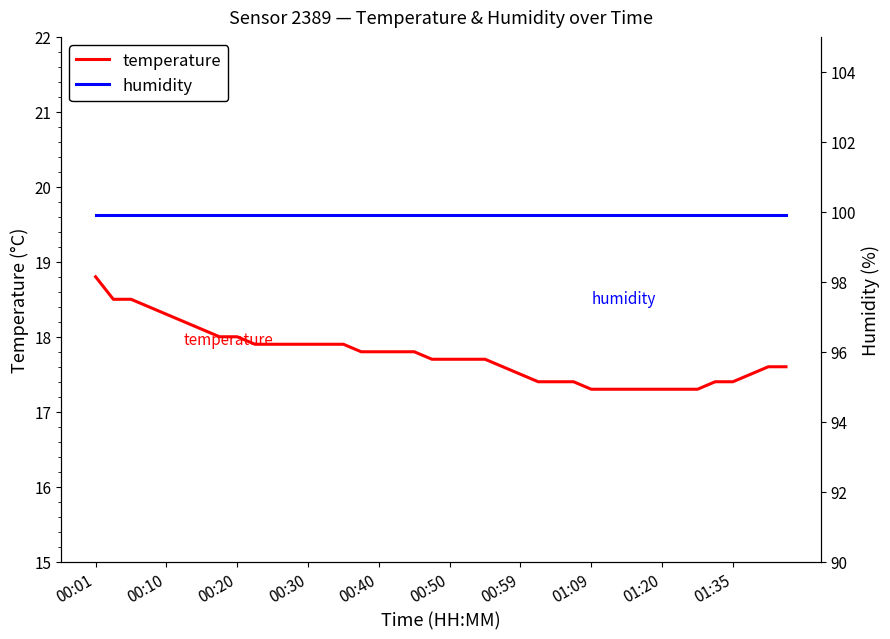

Between 19 and 21, which series saw the biggest shift?

temperature